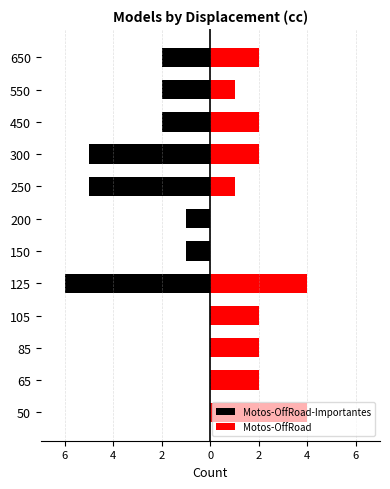

True or false: Motos-OffRoad has a value of 2 at 150.

False